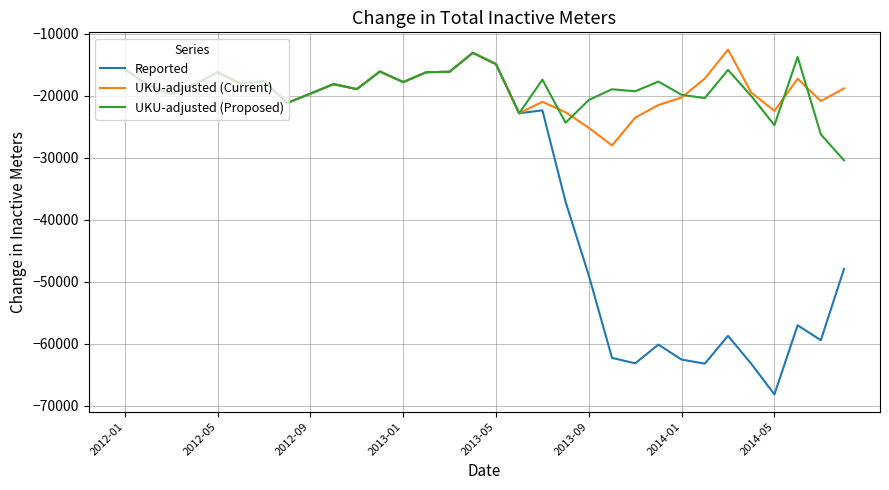

What is the lowest value of the UKU-adjusted (Proposed) series?

-30425.3